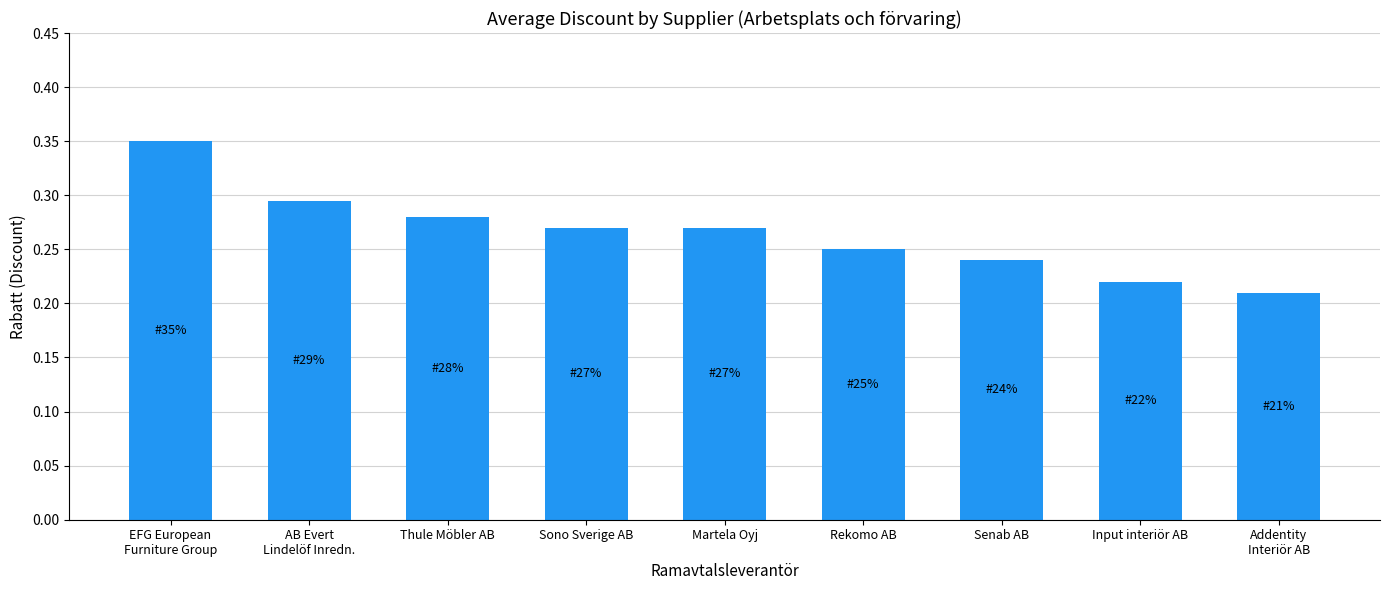

The chart shows a value of 0.3 at Addentity
Interiör AB. True or false?

False